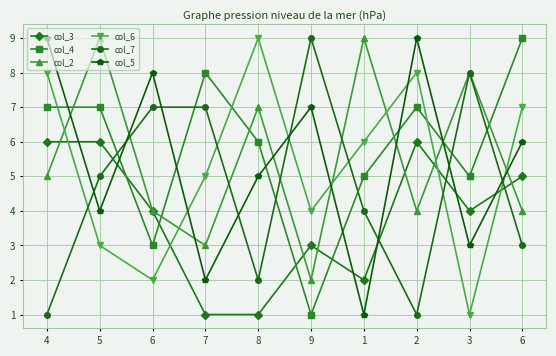

How many lines are shown in the chart?

6